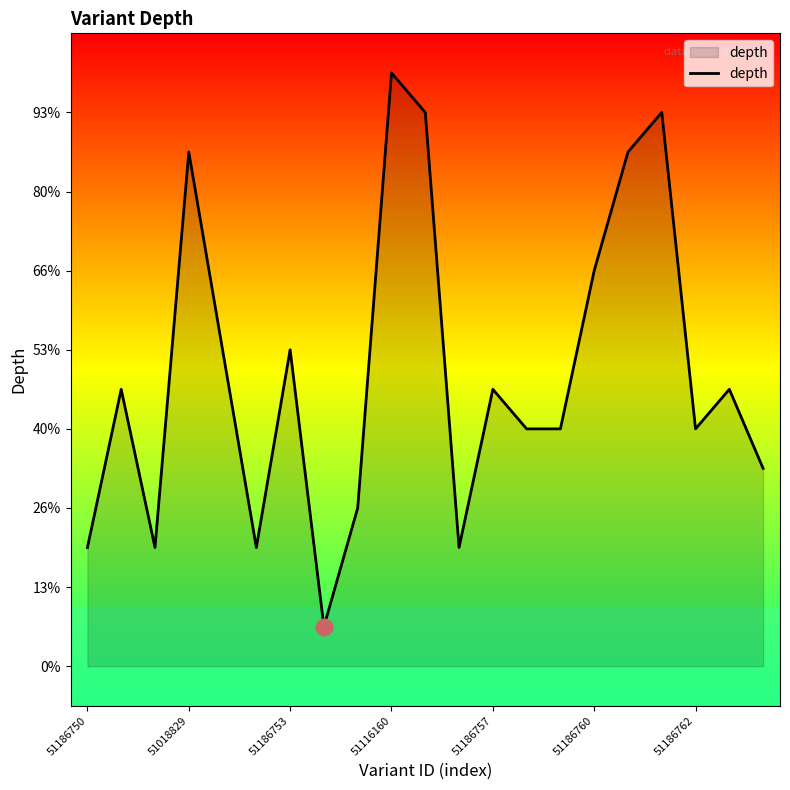

What is the difference between the maximum and minimum values?

14